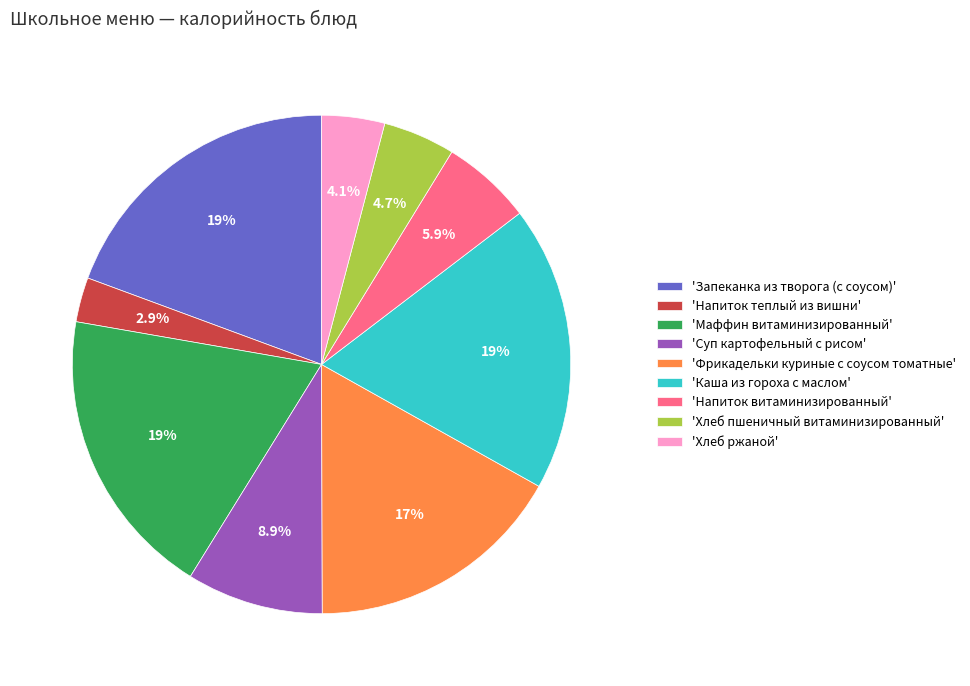

Which slice is the smallest?

'Напиток теплый из вишни'